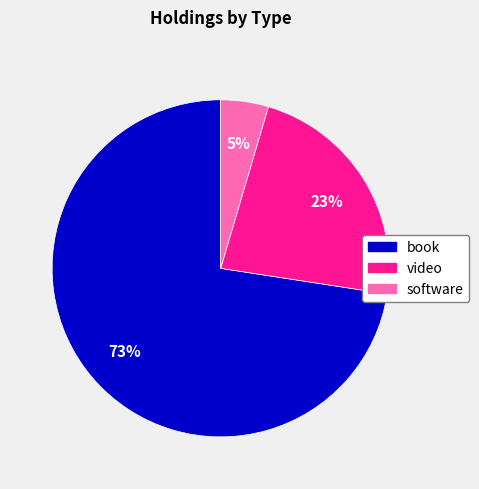

To the nearest percent, what portion does software represent?

5%